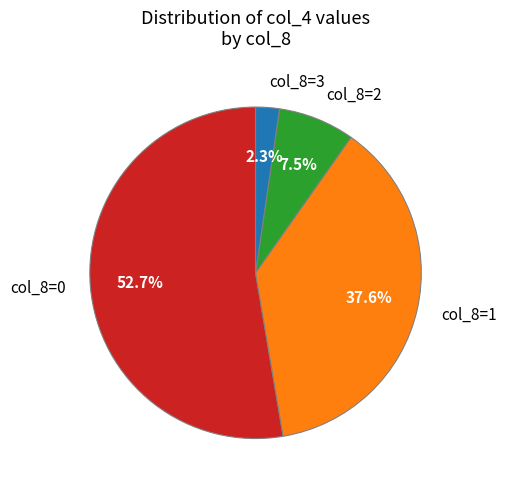

What is the largest slice in the pie chart?

col_8=0